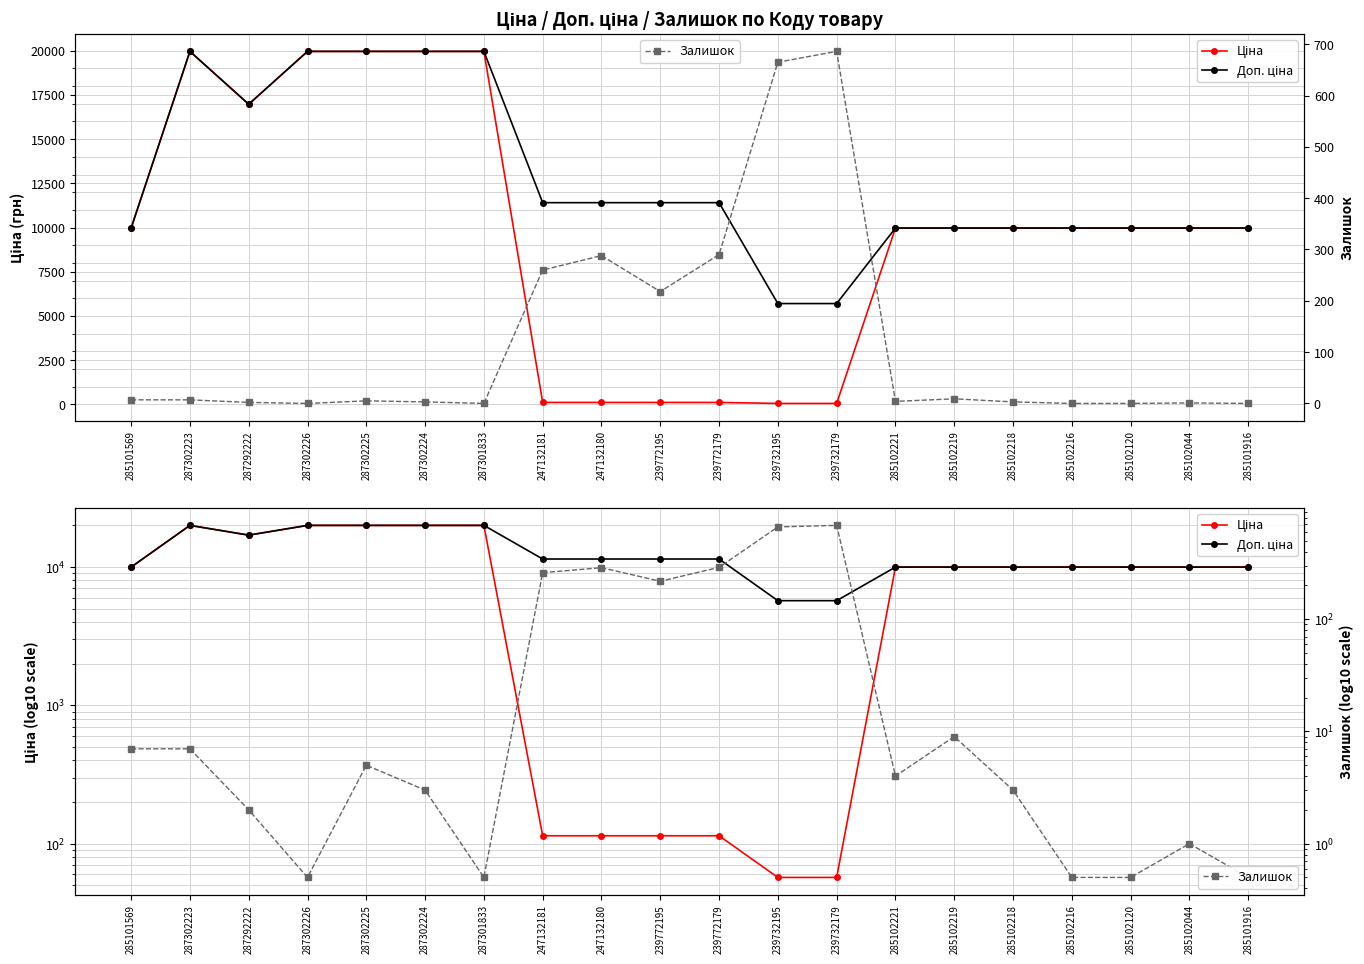

How many lines are shown in the chart?

3